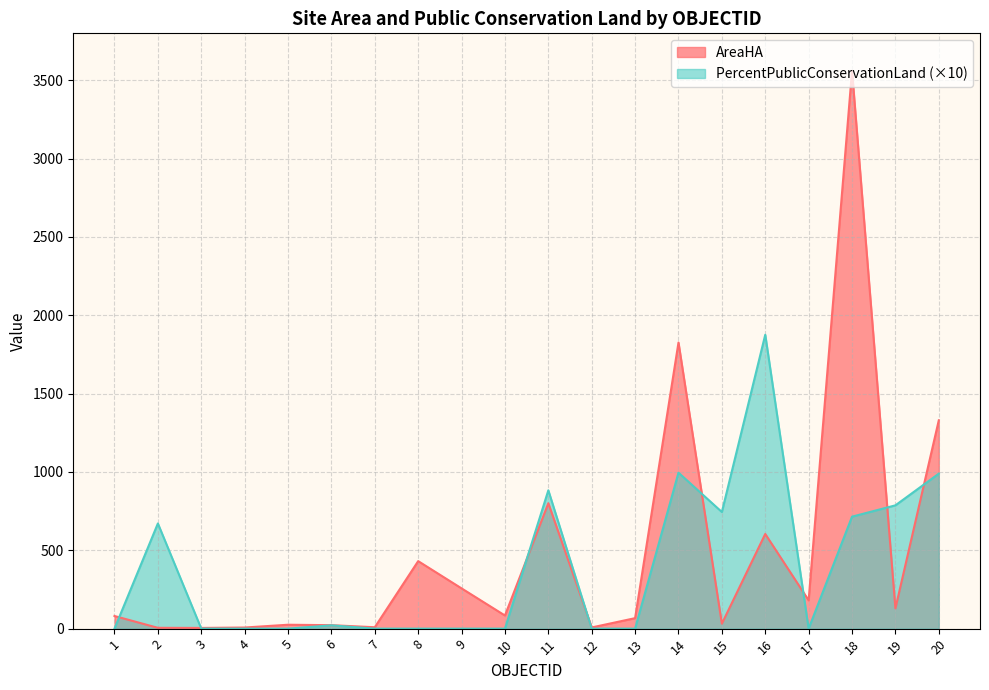

Count the number of data series in this chart.

2